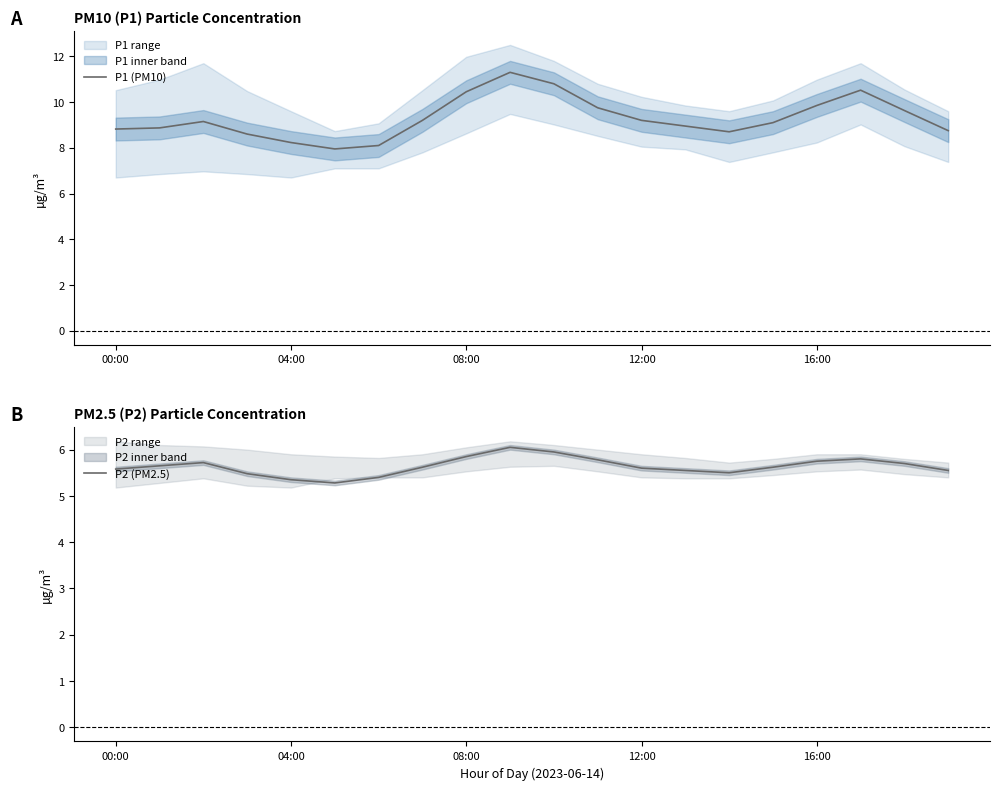

What is the sum of the P2 (PM2.5) values at 10 and 7?

11.6